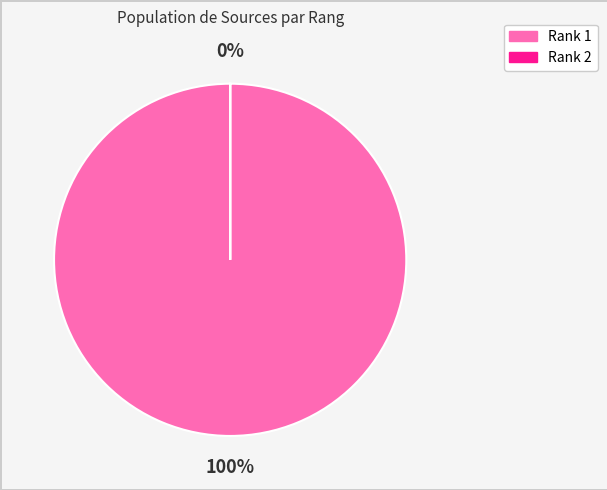

Which category accounts for the majority?

Rank 1